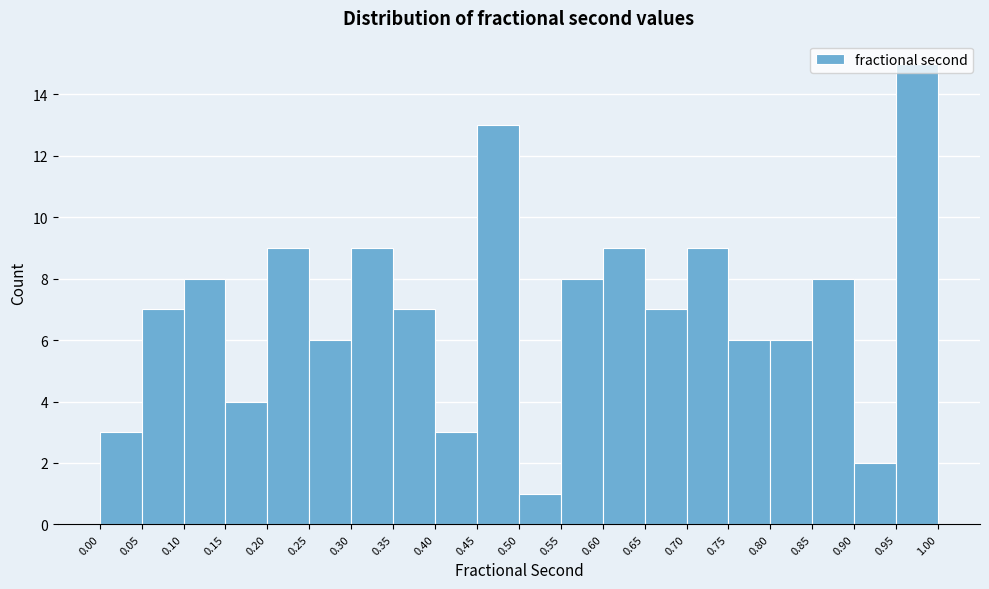

How tall is the bar that spans 0.15 to 0.20 on the x-axis? The values are not printed on the chart, so give them approximately, as read against the axis.

4